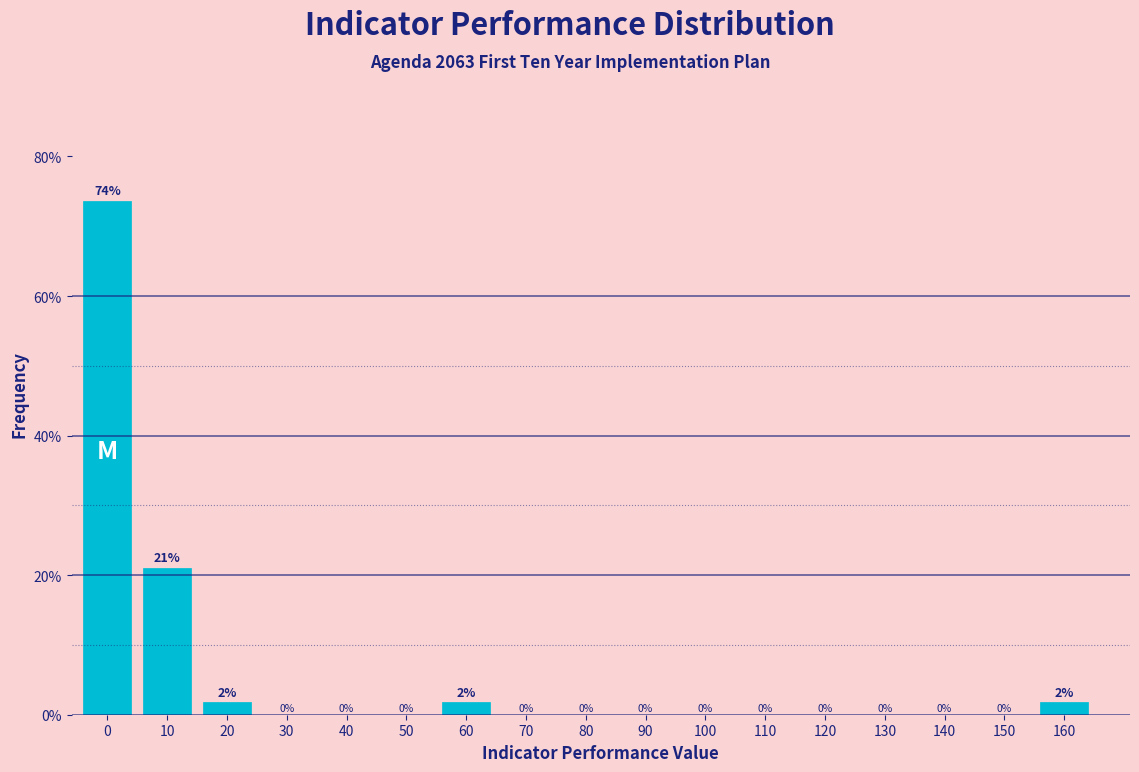

Where is the data nearest to the value 36?

10